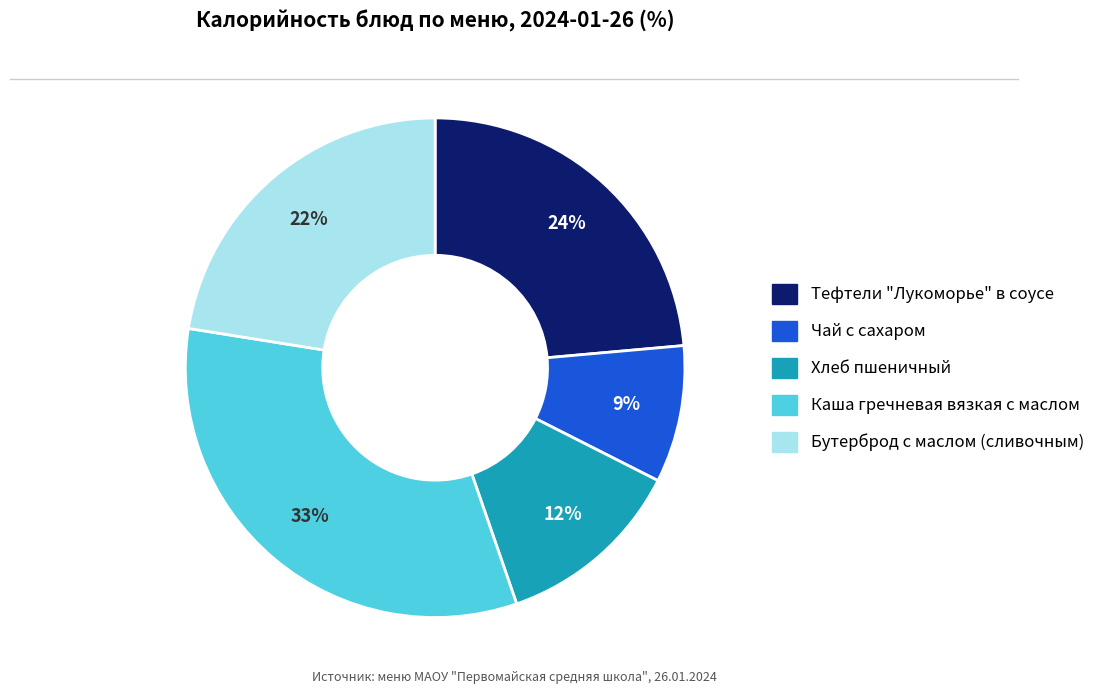

Count the number of slices in the pie.

5